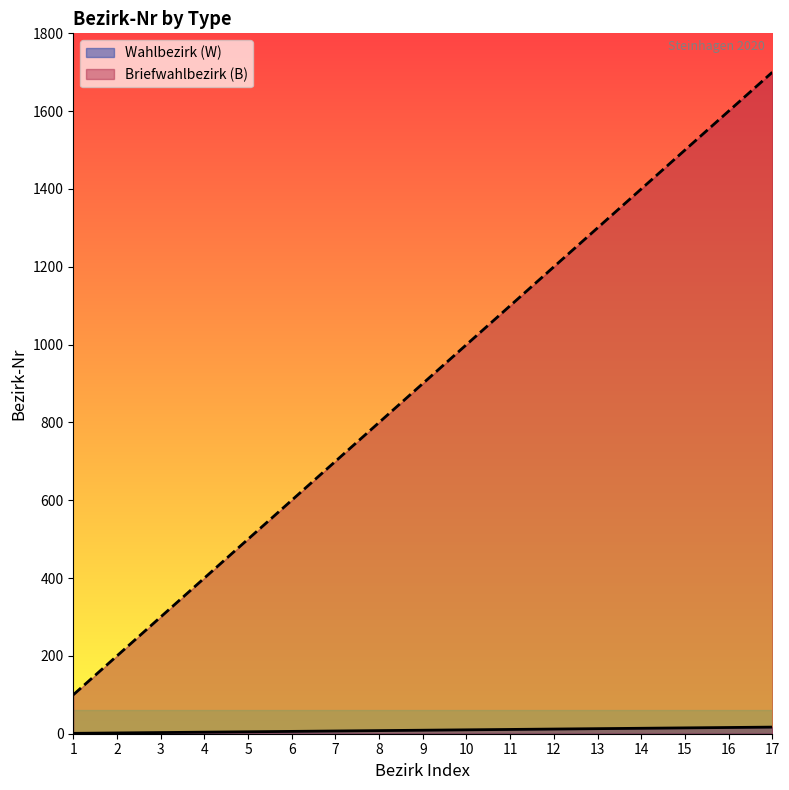

Reading left to right, transcribe all the data shown in this chart.

Wahlbezirk (W): 1=1	2=2	3=3	4=4	5=5	6=6	7=7	8=8	9=9	10=10	11=11	12=12	13=13	14=14	15=15	16=16	17=17
Briefwahlbezirk (B): 1=100	2=200	3=300	4=400	5=500	6=600	7=700	8=800	9=900	10=1000	11=1100	12=1200	13=1300	14=1400	15=1500	16=1600	17=1700